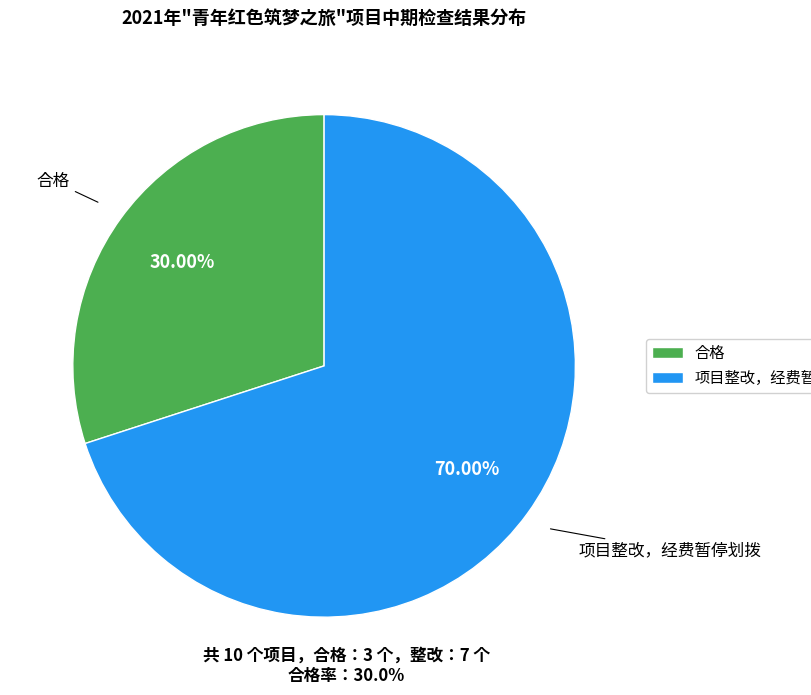

Is the sum of 项目整改，经费暂停划拨 and 合格 greater than half?

Yes